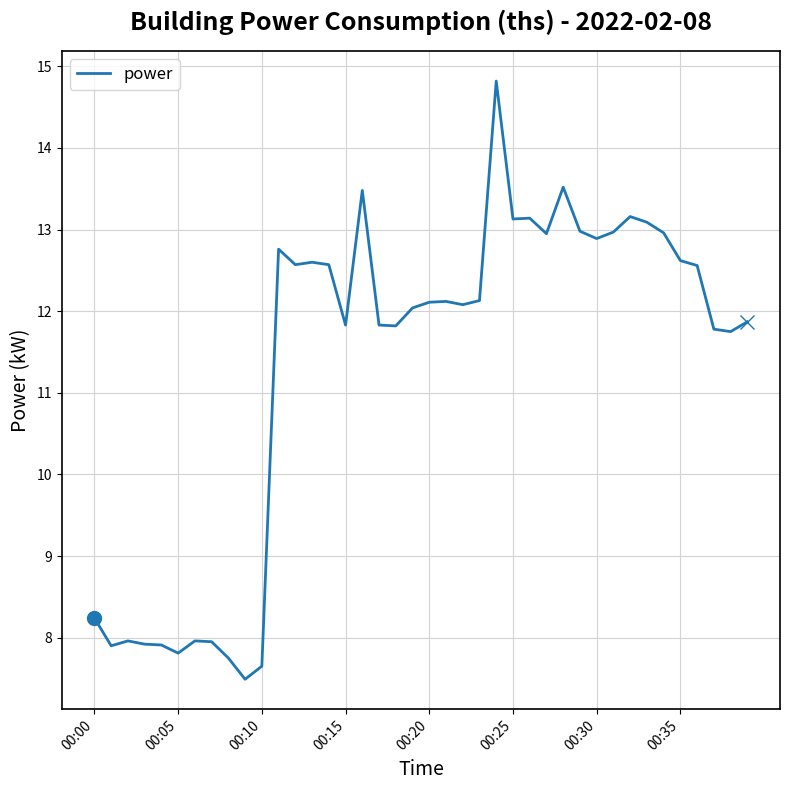

What is the difference between the maximum and second lowest values?

7.2